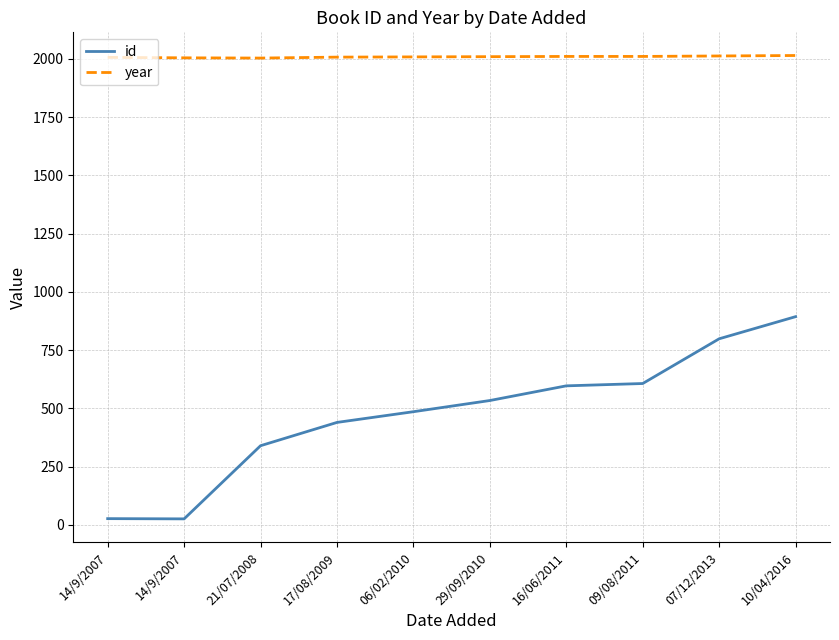

What are all the series names shown in the legend?

id, year